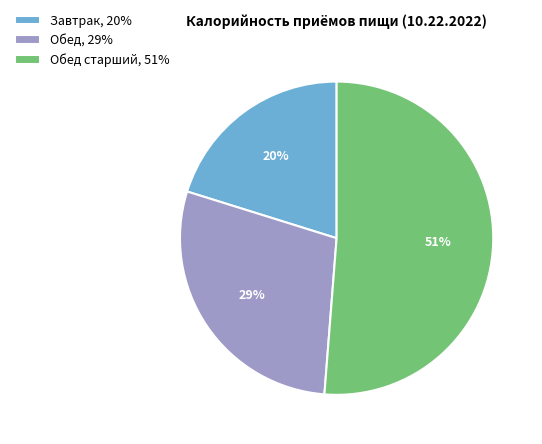

What is the largest slice in the pie chart?

Обед старший, 51%